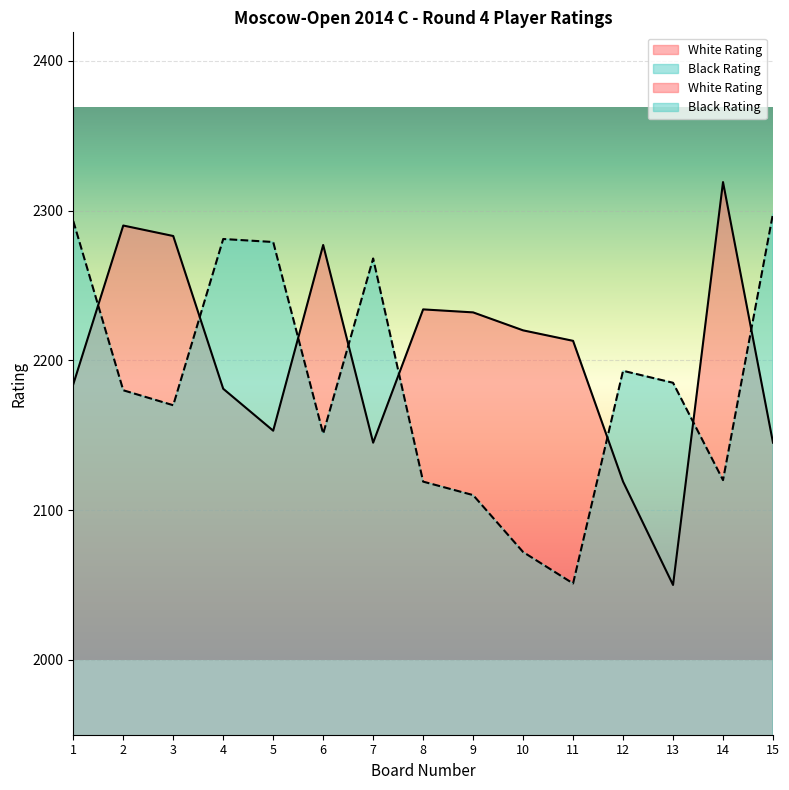

Which has a higher value, 2 or 5?

2